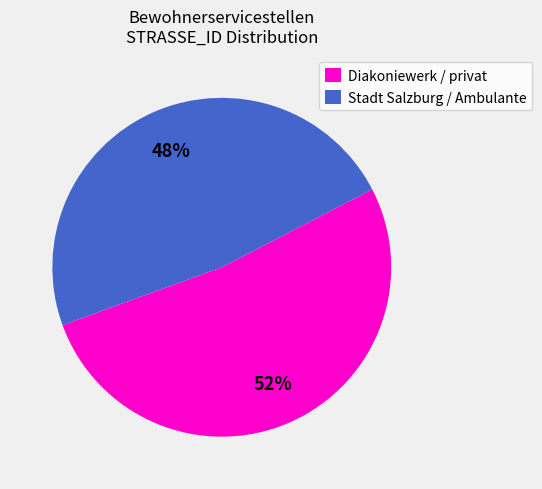

What percentage is the Stadt Salzburg / Ambulante slice, to the nearest percent?

48%